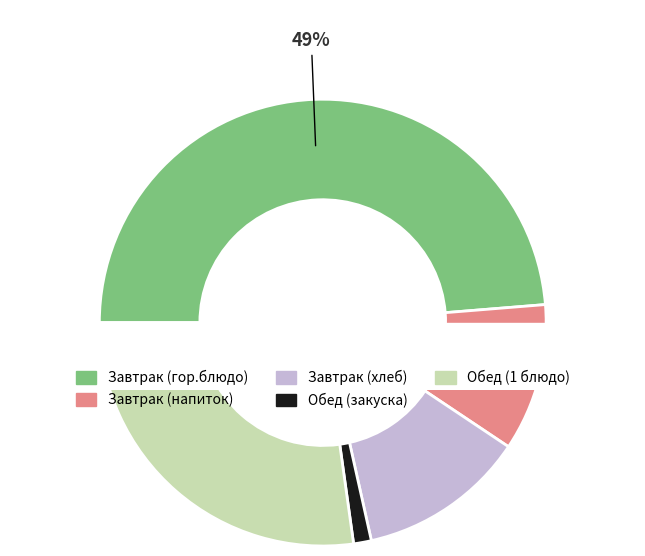

Combined, do Завтрак (гор.блюдо) and Завтрак (гор.напиток) account for over 50%?

Yes